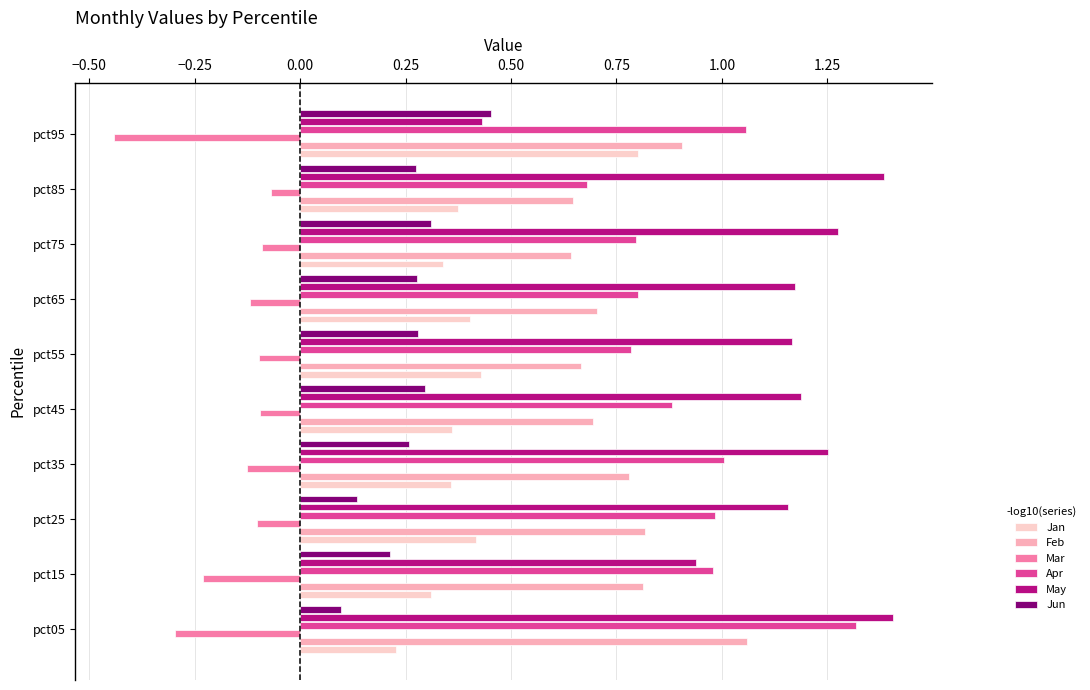

What is the sum of all Jun values?

2.6